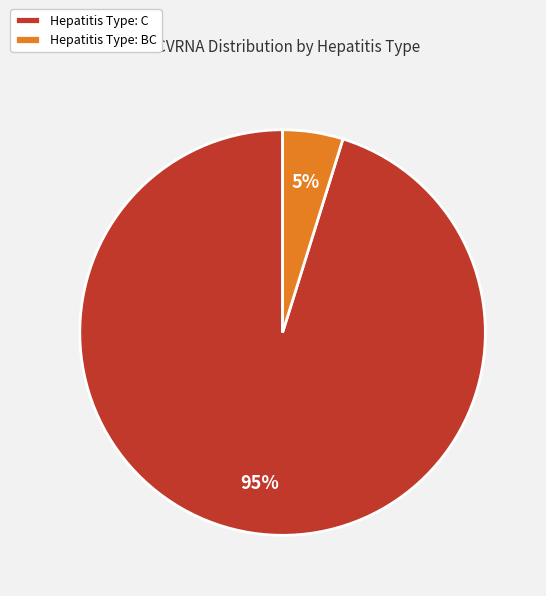

Does any single category account for the majority?

Yes